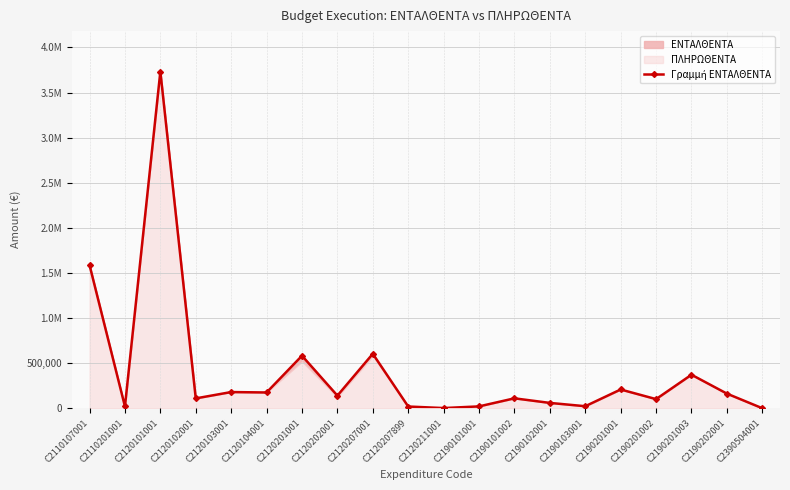

At which category does the chart reach its peak across all series?

C2120101001